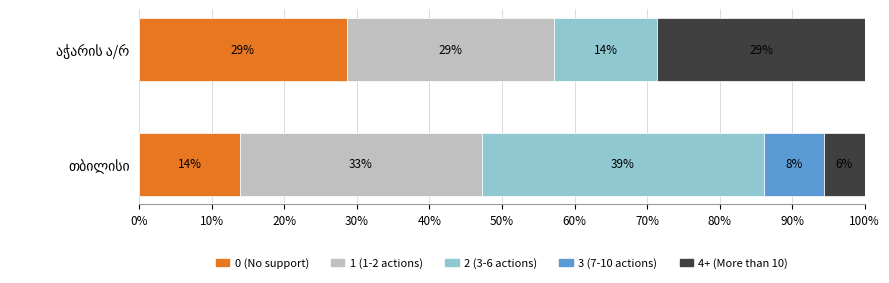

What position from the left is თბილისი?

1